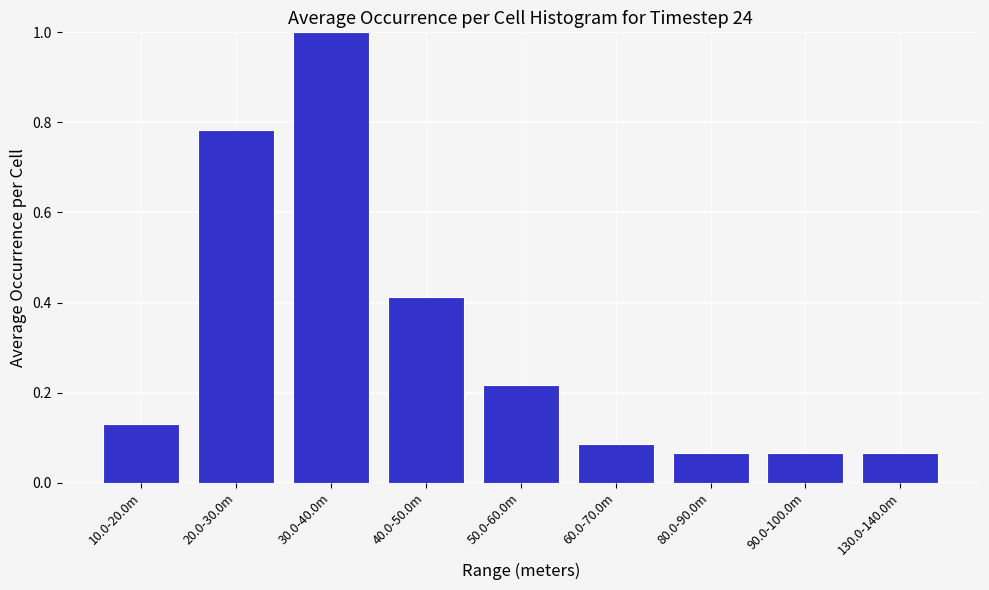

What is the label of the 4th bar from the left?

40.0-50.0m